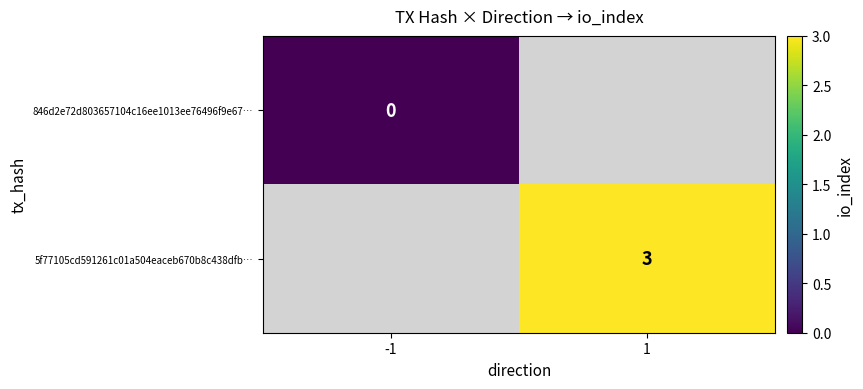

True or false: 5f77105cd591261c01a504eaceb670b8c438dfb… has a value of 5 at 1.

False